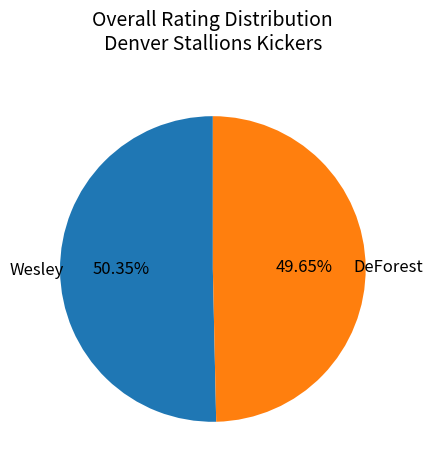

To the nearest percent, what percentage of the pie is DeForest?

50%